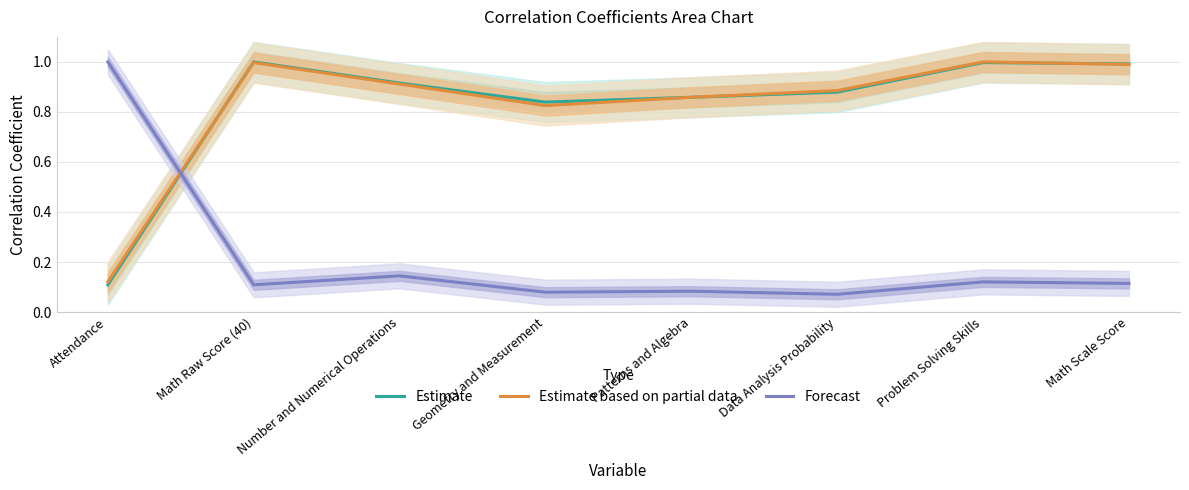

Which series changed the most between Math Raw Score (40) and Problem Solving Skills?

Forecast